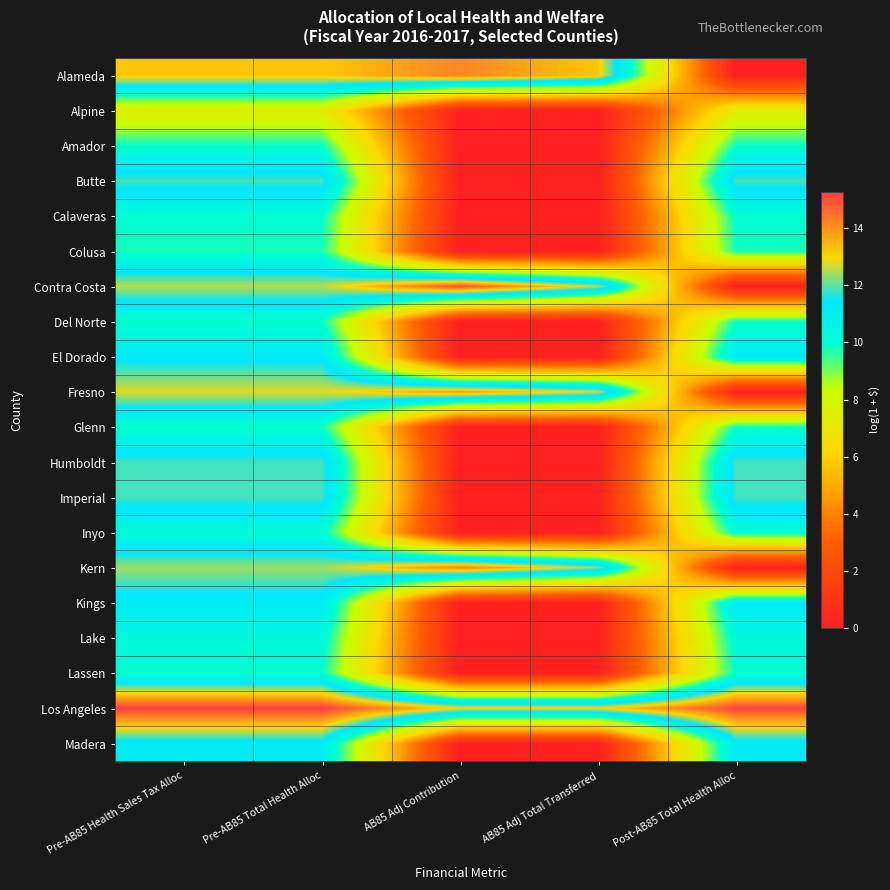

Reading right to left, transcribe all the data shown in this chart.

Alameda: Post-AB85 Total Health Alloc=0.0	AB85 Adj Total Transferred=13.2	AB85 Adj Contribution=14.2	Pre-AB85 Total Health Alloc=13.2	Pre-AB85 Health Sales Tax Alloc=13.2
Alpine: Post-AB85 Total Health Alloc=7.3	AB85 Adj Total Transferred=0.0	AB85 Adj Contribution=0.0	Pre-AB85 Total Health Alloc=7.3	Pre-AB85 Health Sales Tax Alloc=7.3
Amador: Post-AB85 Total Health Alloc=9.9	AB85 Adj Total Transferred=0.0	AB85 Adj Contribution=0.0	Pre-AB85 Total Health Alloc=9.9	Pre-AB85 Health Sales Tax Alloc=9.9
Butte: Post-AB85 Total Health Alloc=11.9	AB85 Adj Total Transferred=0.0	AB85 Adj Contribution=0.0	Pre-AB85 Total Health Alloc=11.9	Pre-AB85 Health Sales Tax Alloc=11.9
Calaveras: Post-AB85 Total Health Alloc=10.0	AB85 Adj Total Transferred=0.0	AB85 Adj Contribution=0.0	Pre-AB85 Total Health Alloc=10.0	Pre-AB85 Health Sales Tax Alloc=10.0
Colusa: Post-AB85 Total Health Alloc=9.8	AB85 Adj Total Transferred=0.0	AB85 Adj Contribution=0.0	Pre-AB85 Total Health Alloc=9.8	Pre-AB85 Health Sales Tax Alloc=9.8
Contra Costa: Post-AB85 Total Health Alloc=0.0	AB85 Adj Total Transferred=12.5	AB85 Adj Contribution=15.0	Pre-AB85 Total Health Alloc=12.5	Pre-AB85 Health Sales Tax Alloc=12.5
Del Norte: Post-AB85 Total Health Alloc=9.9	AB85 Adj Total Transferred=0.0	AB85 Adj Contribution=0.0	Pre-AB85 Total Health Alloc=9.9	Pre-AB85 Health Sales Tax Alloc=9.9
El Dorado: Post-AB85 Total Health Alloc=11.3	AB85 Adj Total Transferred=0.0	AB85 Adj Contribution=0.0	Pre-AB85 Total Health Alloc=11.3	Pre-AB85 Health Sales Tax Alloc=11.3
Fresno: Post-AB85 Total Health Alloc=0.0	AB85 Adj Total Transferred=12.8	AB85 Adj Contribution=13.8	Pre-AB85 Total Health Alloc=12.8	Pre-AB85 Health Sales Tax Alloc=12.8
Glenn: Post-AB85 Total Health Alloc=9.9	AB85 Adj Total Transferred=0.0	AB85 Adj Contribution=0.0	Pre-AB85 Total Health Alloc=9.9	Pre-AB85 Health Sales Tax Alloc=9.9
Humboldt: Post-AB85 Total Health Alloc=11.9	AB85 Adj Total Transferred=0.0	AB85 Adj Contribution=0.0	Pre-AB85 Total Health Alloc=11.9	Pre-AB85 Health Sales Tax Alloc=11.9
Imperial: Post-AB85 Total Health Alloc=11.9	AB85 Adj Total Transferred=0.0	AB85 Adj Contribution=0.0	Pre-AB85 Total Health Alloc=11.9	Pre-AB85 Health Sales Tax Alloc=11.9
Inyo: Post-AB85 Total Health Alloc=10.2	AB85 Adj Total Transferred=0.0	AB85 Adj Contribution=0.0	Pre-AB85 Total Health Alloc=10.2	Pre-AB85 Health Sales Tax Alloc=10.2
Kern: Post-AB85 Total Health Alloc=0.0	AB85 Adj Total Transferred=12.4	AB85 Adj Contribution=14.3	Pre-AB85 Total Health Alloc=12.4	Pre-AB85 Health Sales Tax Alloc=12.4
Kings: Post-AB85 Total Health Alloc=11.2	AB85 Adj Total Transferred=0.0	AB85 Adj Contribution=0.0	Pre-AB85 Total Health Alloc=11.2	Pre-AB85 Health Sales Tax Alloc=11.2
Lake: Post-AB85 Total Health Alloc=10.3	AB85 Adj Total Transferred=0.0	AB85 Adj Contribution=0.0	Pre-AB85 Total Health Alloc=10.3	Pre-AB85 Health Sales Tax Alloc=10.3
Lassen: Post-AB85 Total Health Alloc=9.9	AB85 Adj Total Transferred=0.0	AB85 Adj Contribution=0.0	Pre-AB85 Total Health Alloc=9.9	Pre-AB85 Health Sales Tax Alloc=9.9
Los Angeles: Post-AB85 Total Health Alloc=15.2	AB85 Adj Total Transferred=13.0	AB85 Adj Contribution=13.0	Pre-AB85 Total Health Alloc=15.3	Pre-AB85 Health Sales Tax Alloc=15.3
Madera: Post-AB85 Total Health Alloc=11.2	AB85 Adj Total Transferred=0.0	AB85 Adj Contribution=0.0	Pre-AB85 Total Health Alloc=11.2	Pre-AB85 Health Sales Tax Alloc=11.2